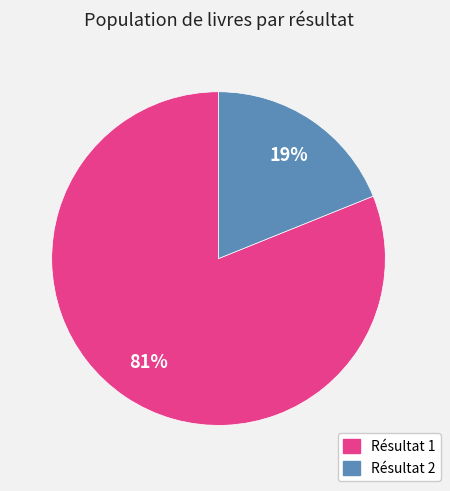

Count the number of slices in the pie.

2